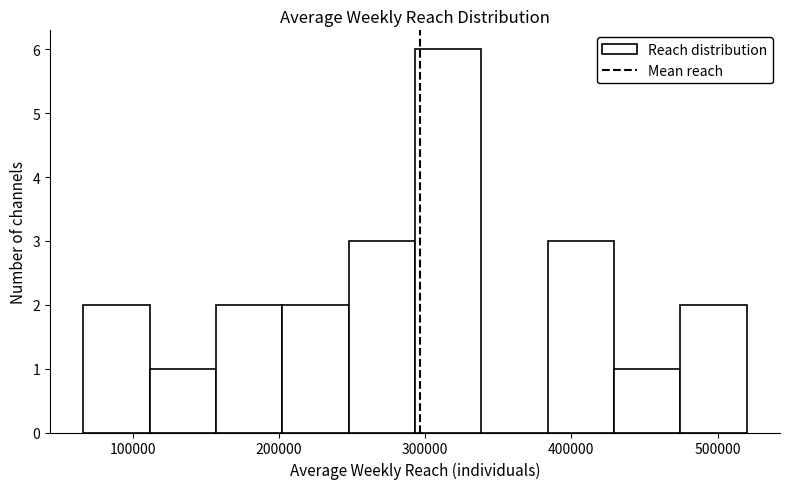

Reading left to right, transcribe this chart: for each bar, give the range it covers on the x-axis and its height. Neither the bar edges nor the heights are printed on the chart, so give them approximately, as read against the axes.

70000 to 110000: 2
110000 to 160000: 1
160000 to 200000: 2
200000 to 250000: 2
250000 to 290000: 3
290000 to 340000: 6
340000 to 380000: 0
380000 to 430000: 3
430000 to 470000: 1
470000 to 520000: 2